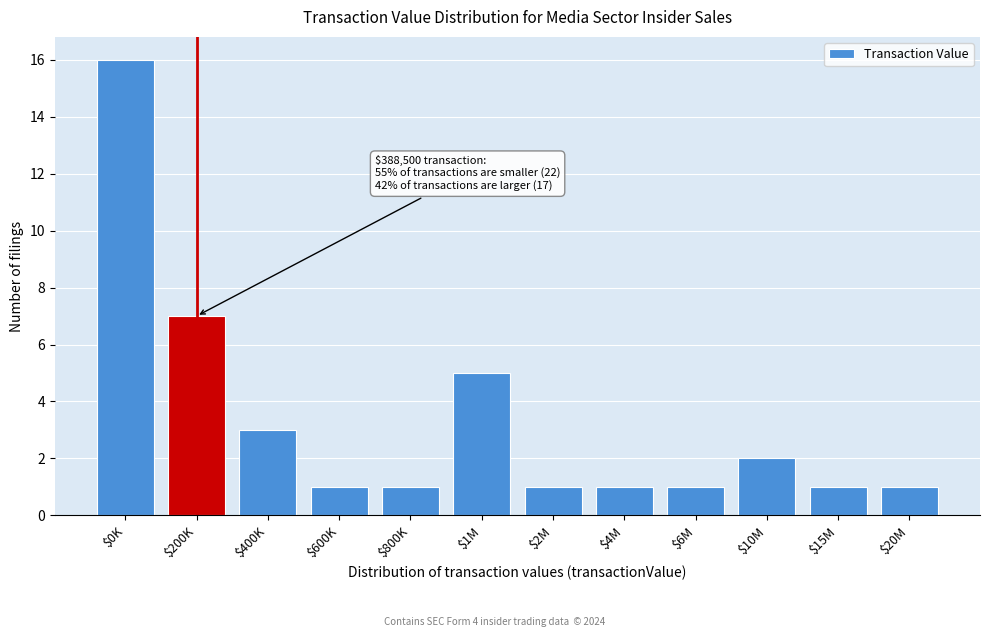

Reading left to right, extract all data points from this chart.

16	7	3	1	1	5	1	1	1	2	1	1